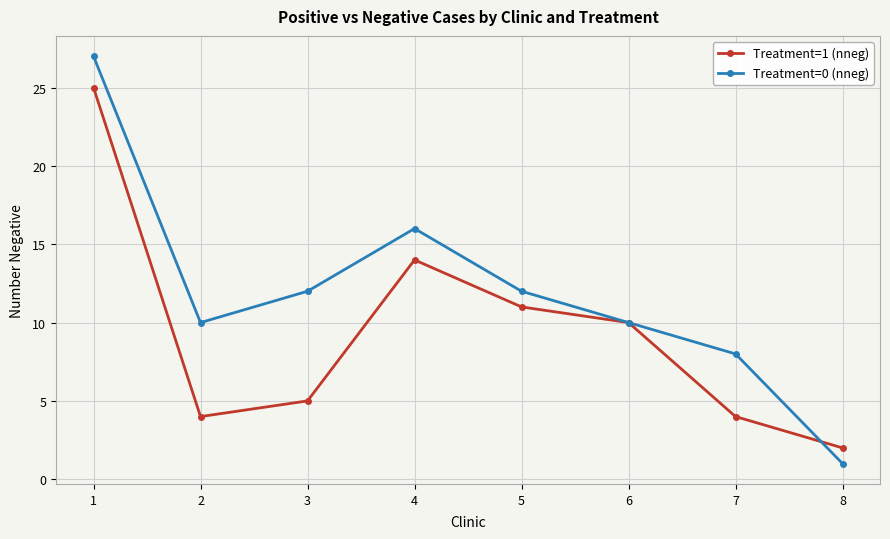

Is it true that Treatment=0 (nneg) equals 8 at 7?

True